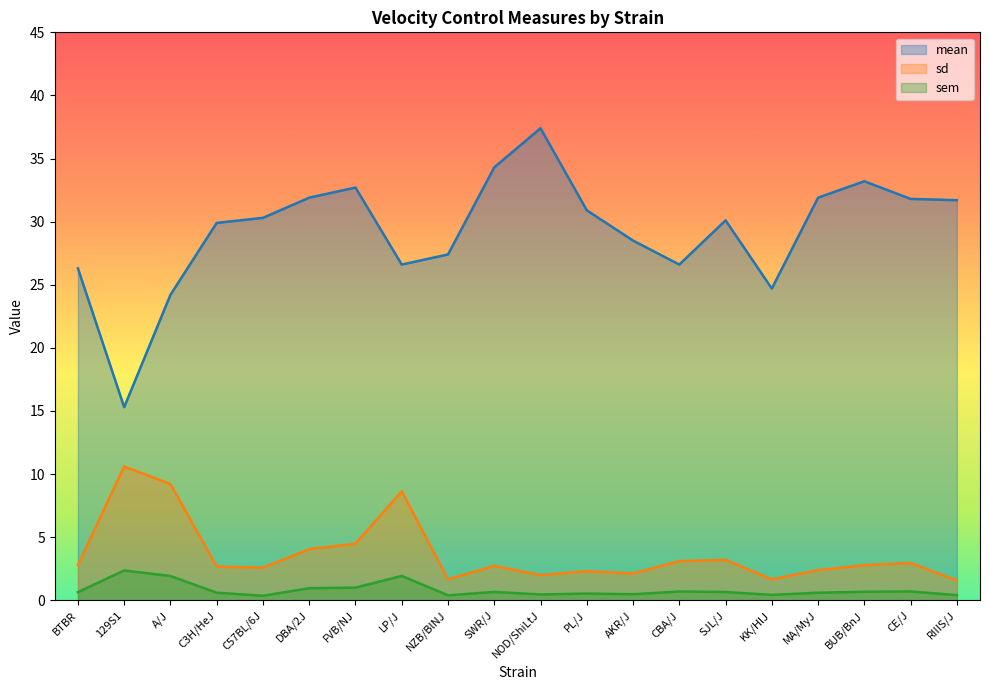

What is the total value across all series at PL/J?

33.7